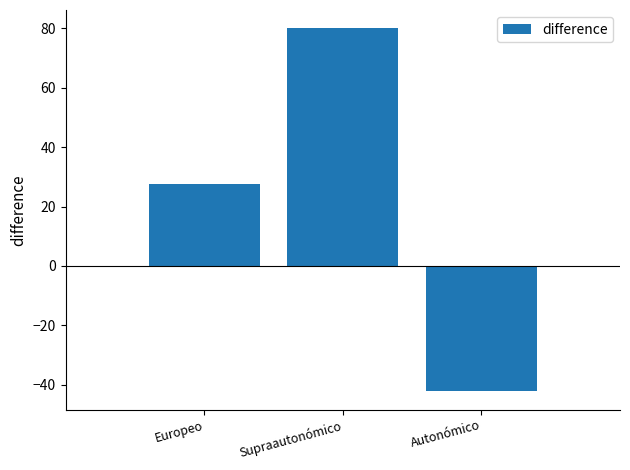

What is the change in value from Europeo to Autonómico?

-69.9